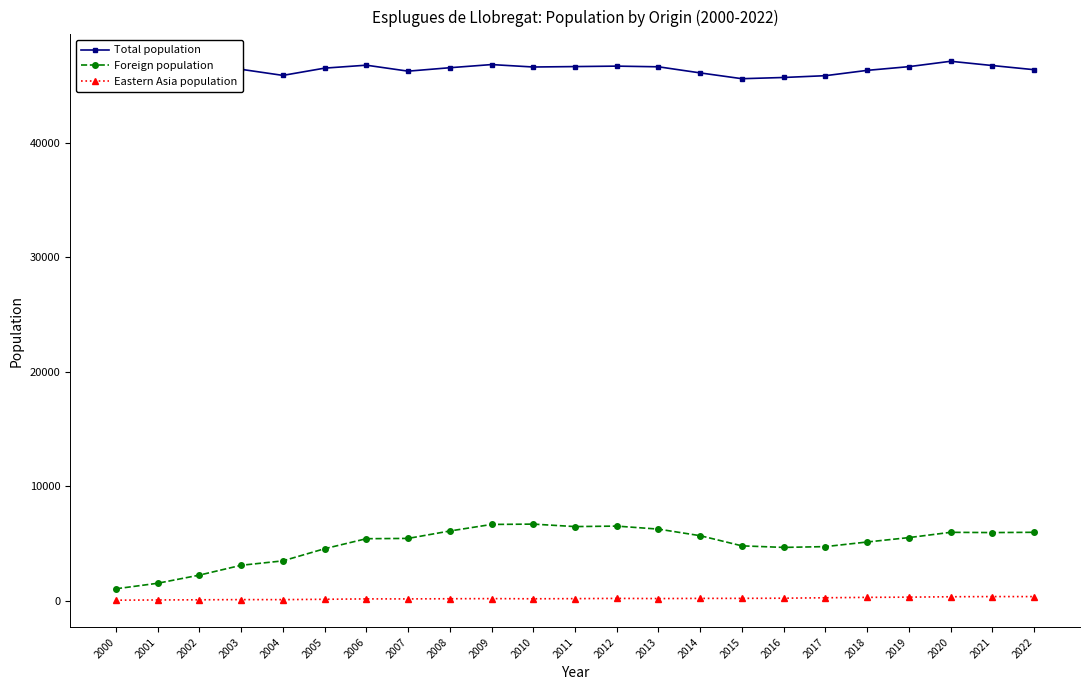

True or false: Eastern Asia population has a value of 346 at 2021.

True